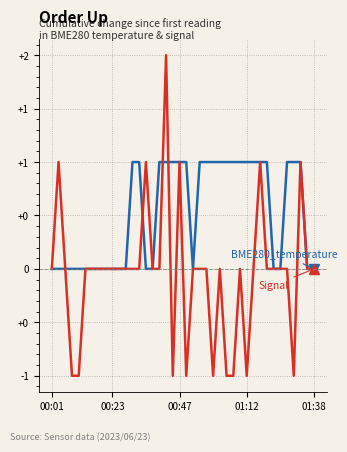

Does the chart have visible grid lines?

Yes